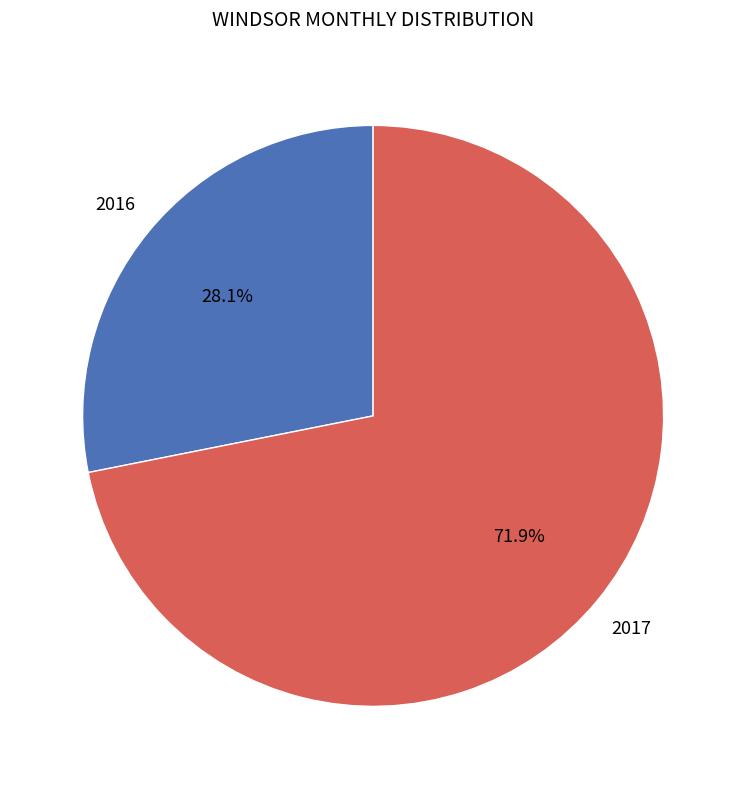

What is the largest slice in the pie chart?

2017